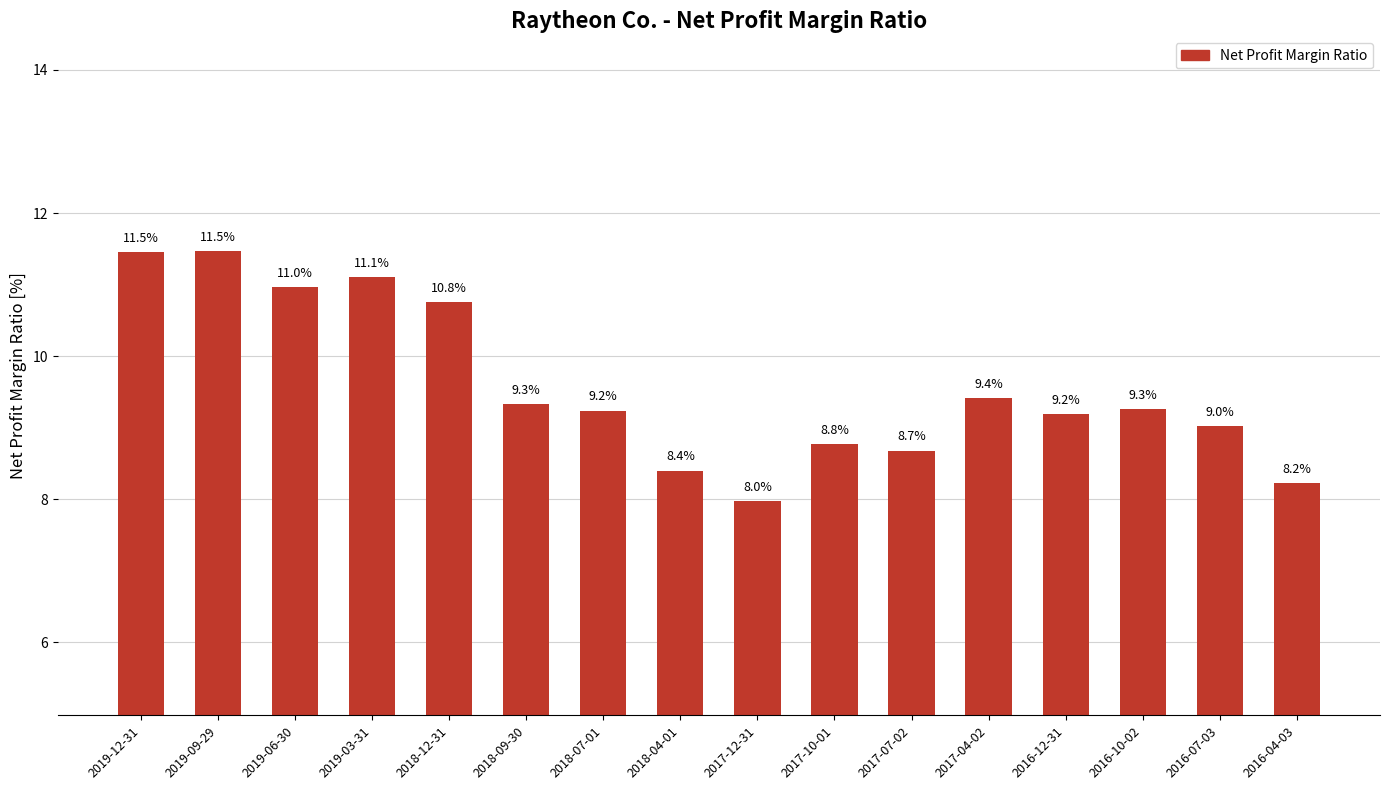

What is the ratio of the value at 2018-07-01 to the value at 2017-07-02?

1.1